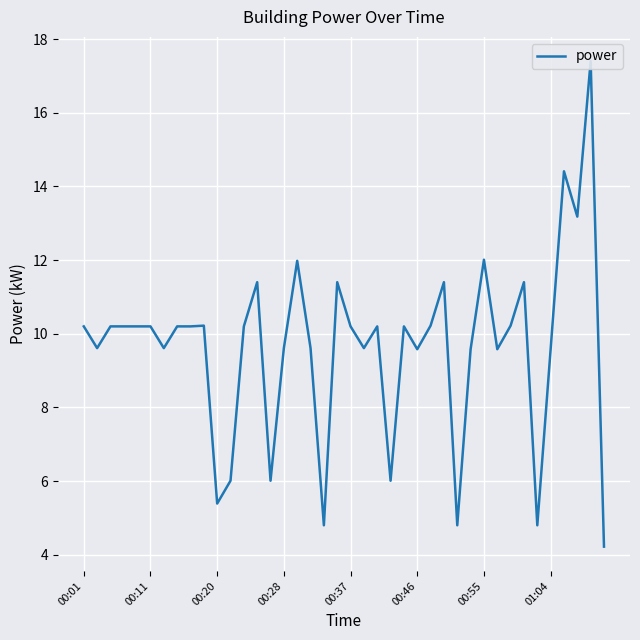

Does the chart display data point markers on the line(s)?

No